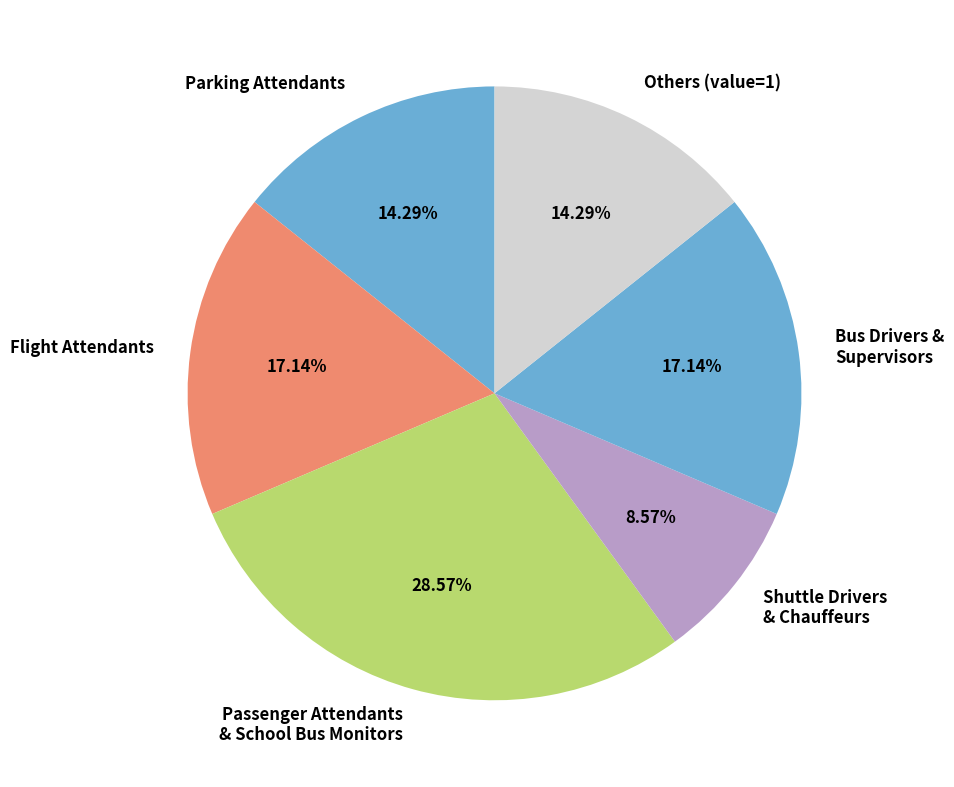

What is the smallest slice in the pie chart?

Shuttle Drivers & Chauffeurs